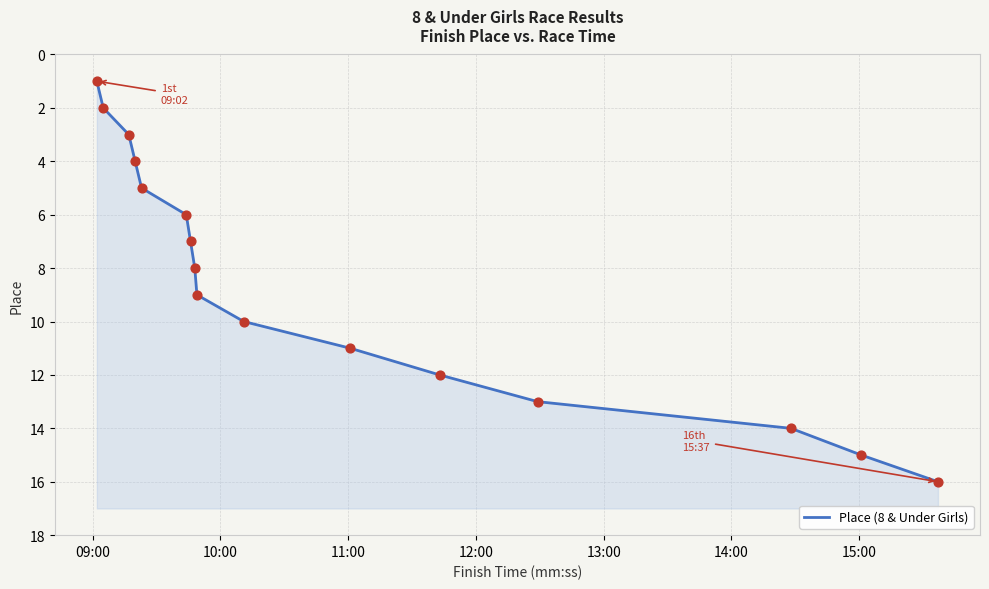

Between 11:00 and 13:00, which is larger?

13:00